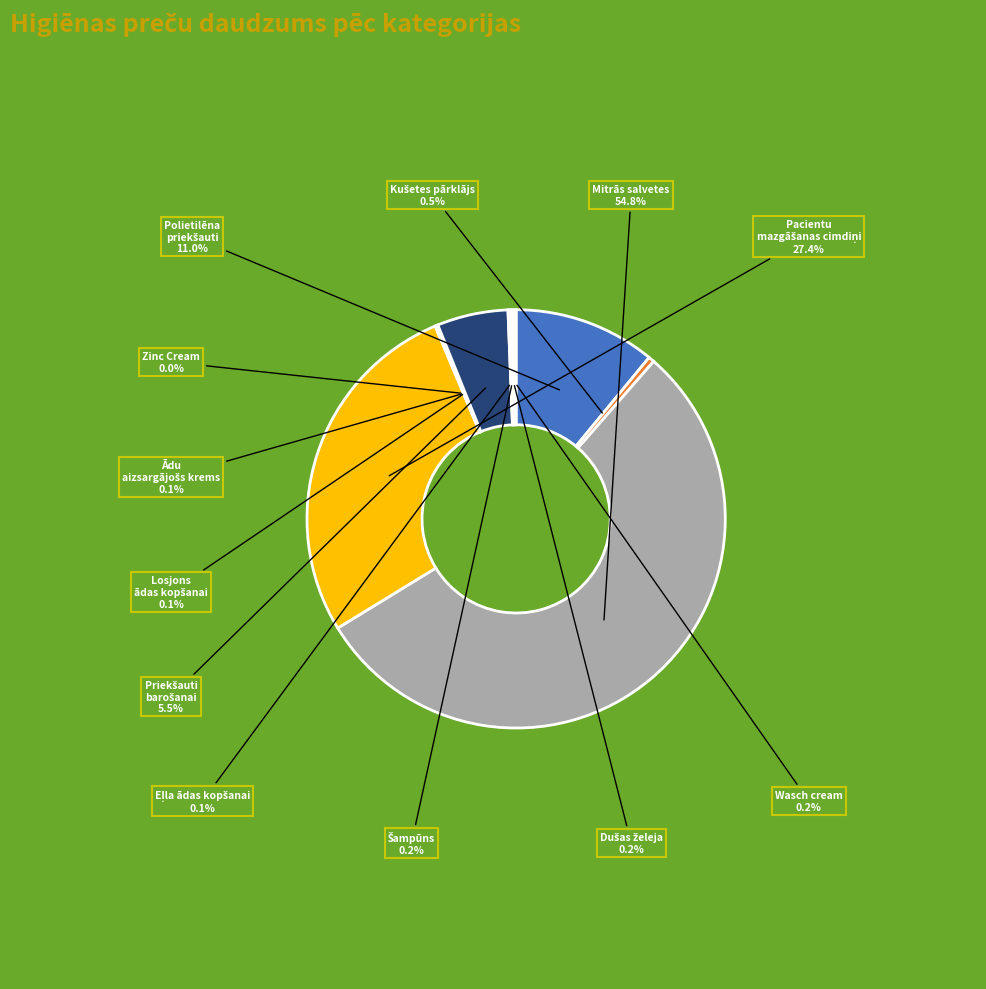

What is the largest slice in the pie chart?

Mitrās salvetes